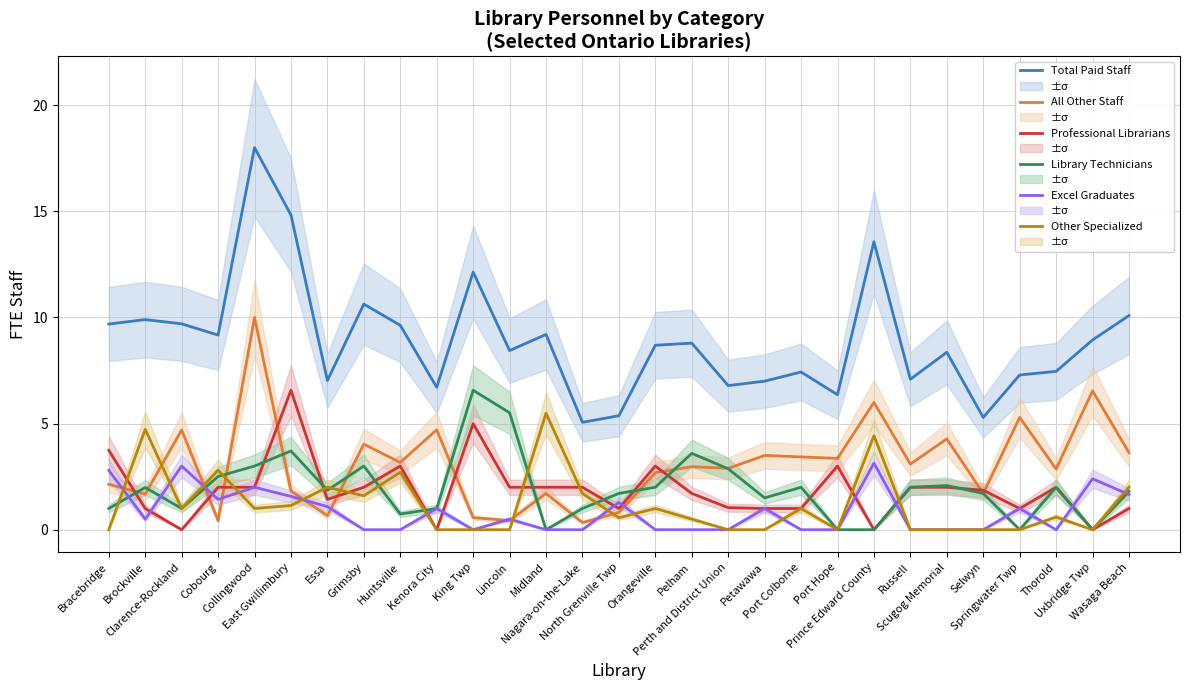

Reading left to right, what are all the values shown in this chart?

Total Paid Staff: 9.7	9.9	9.7	9.2	18.0	14.8	7.0	10.6	9.6	6.7	12.1	8.4	9.2	5.1	5.4	8.7	8.8	6.8	7.0	7.4	6.4	13.6	7.1	8.4	5.3	7.3	7.5	8.9	10.1
All Other Staff: 2.1	1.7	4.7	0.4	10.0	1.8	0.7	4.0	3.2	4.7	0.6	0.4	1.7	0.3	0.8	2.7	3.0	2.9	3.5	3.4	3.4	6.0	3.1	4.3	1.7	5.3	2.9	6.5	3.6
Professional Librarians: 3.7	1.0	0.0	2.0	2.0	6.6	1.4	2.0	3.0	0.0	5.0	2.0	2.0	2.0	1.0	3.0	1.7	1.0	1.0	1.0	3.0	0.0	2.0	2.0	1.9	1.0	2.0	0.0	1.0
Library Technicians: 1.0	2.0	1.0	2.5	3.0	3.7	1.9	3.0	0.7	1.0	6.6	5.5	0.0	1.0	1.7	2.0	3.6	2.9	1.5	2.0	0.0	0.0	2.0	2.1	1.7	0.0	2.0	0.0	1.8
Excel Graduates: 2.8	0.5	3.0	1.4	2.0	1.6	1.1	0.0	0.0	1.0	0.0	0.5	0.0	0.0	1.3	0.0	0.0	0.0	1.0	0.0	0.0	3.1	0.0	0.0	0.0	1.0	0.0	2.4	1.7
Other Specialized: 0.0	4.7	1.0	2.8	1.0	1.1	2.0	1.6	2.7	0.0	0.0	0.0	5.5	1.7	0.6	1.0	0.5	0.0	0.0	1.0	0.0	4.4	0.0	0.0	0.0	0.0	0.6	0.0	2.0